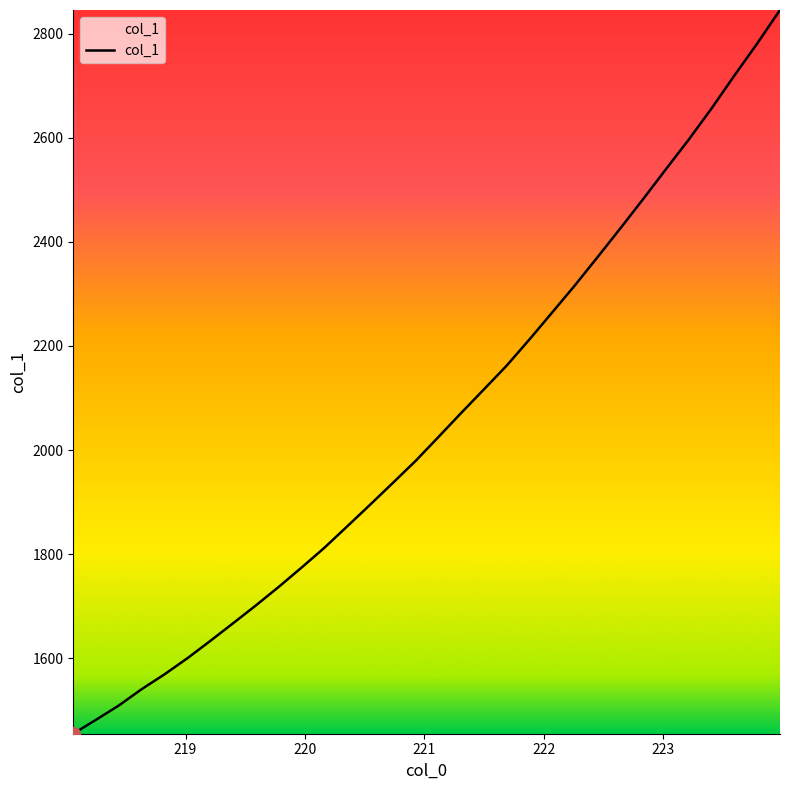

What is the difference between the maximum and minimum values?

1391.2